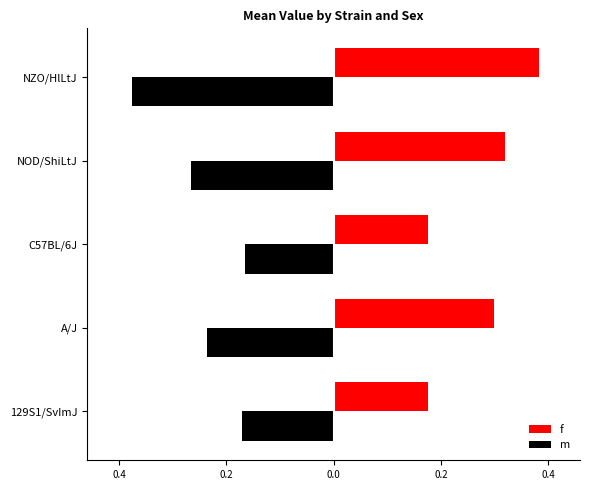

At how many categories does at least one series exceed 0?

5